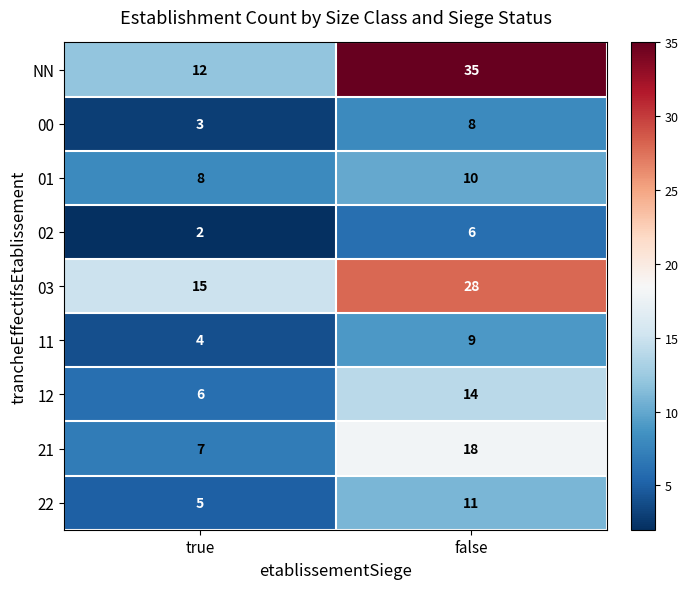

What is the approximate value of 00 at false?

8